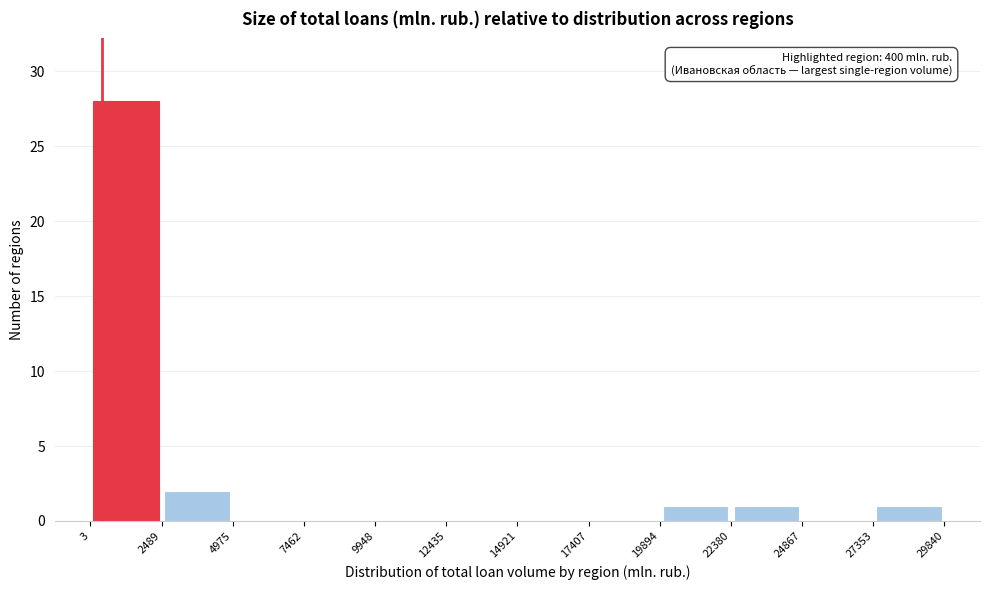

Over which range of the x-axis is the bar tallest?

3 to 2489